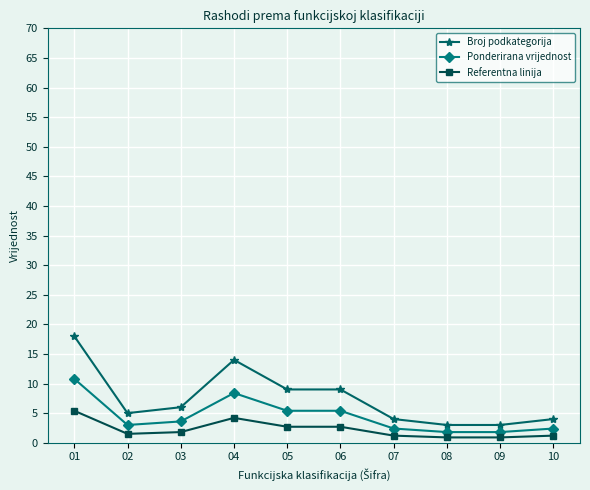

What is the difference between the maximum and minimum values in the Ponderirana vrijednost series?

9.0